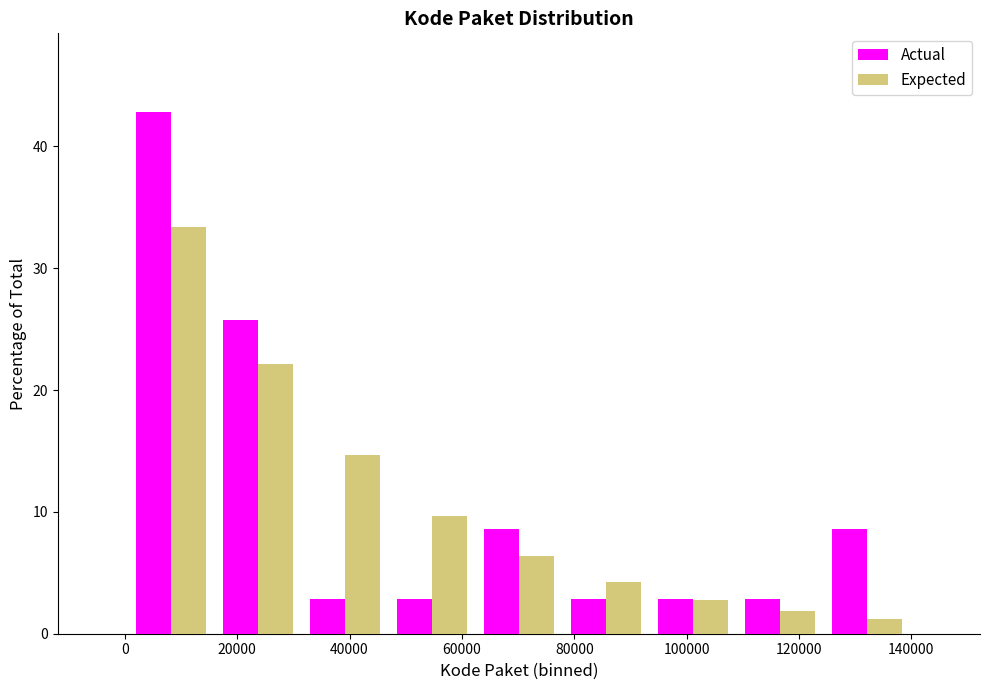

Reading left to right, transcribe this chart: for each range on the x-axis, give the height of each series' bar. Neither the bar edges nor the heights are printed on the chart, so give them approximately, as read against the axes.

0 to 16000: Actual=43	Expected=33
16000 to 32000: Actual=26	Expected=22
32000 to 46000: Actual=3	Expected=15
46000 to 62000: Actual=3	Expected=10
62000 to 78000: Actual=9	Expected=6
78000 to 94000: Actual=3	Expected=4
94000 to 108000: Actual=3	Expected=3
108000 to 124000: Actual=3	Expected=2
124000 to 140000: Actual=9	Expected=1